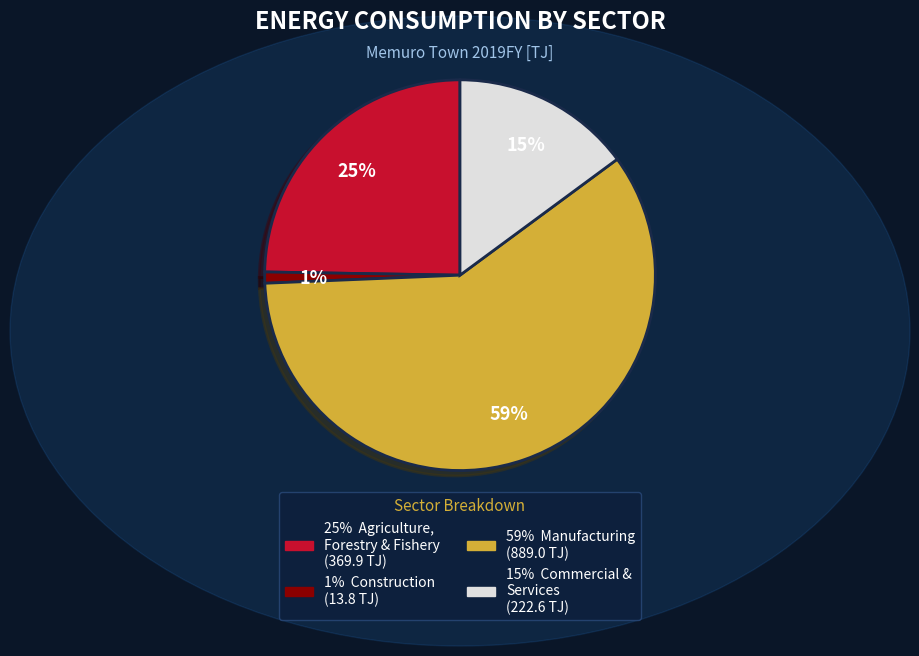

Is there any slice that represents more than half of the pie?

Yes